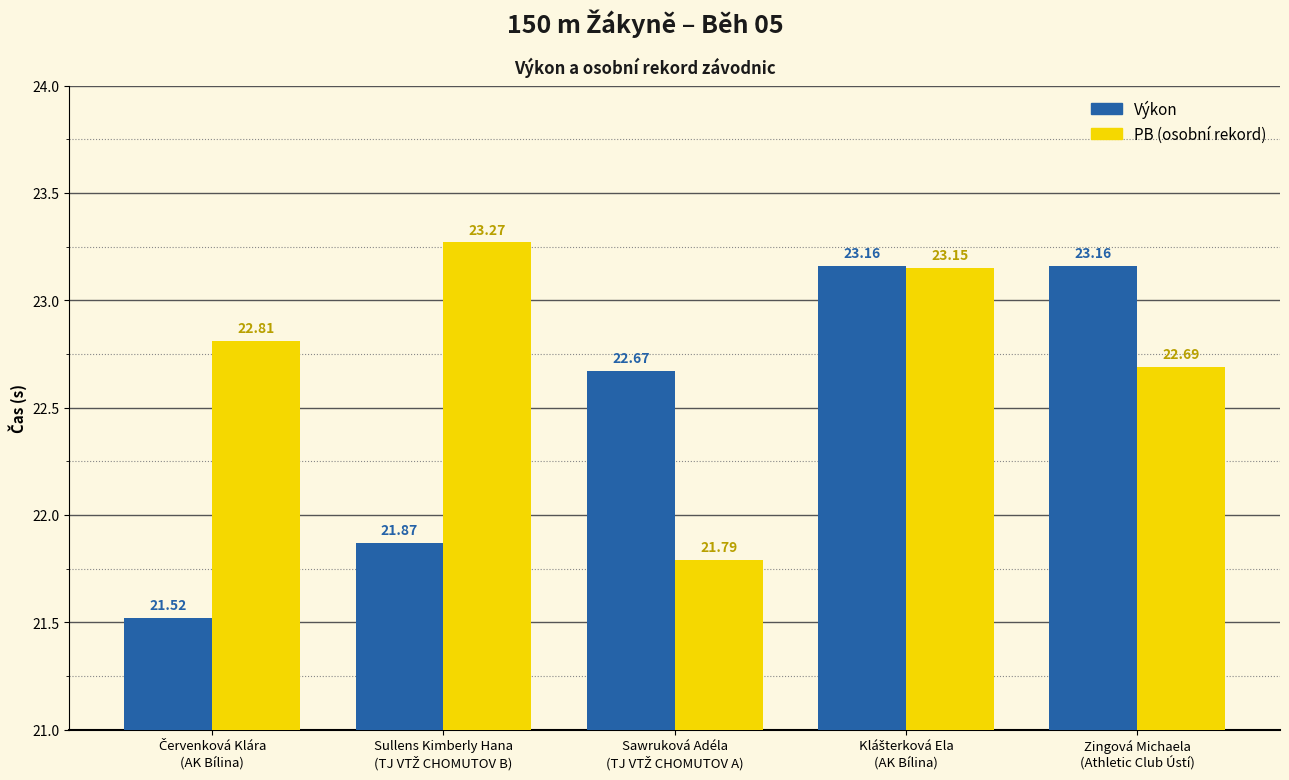

What is the total value across all series at Zingová Michaela
(Athletic Club Ústí)?

45.9